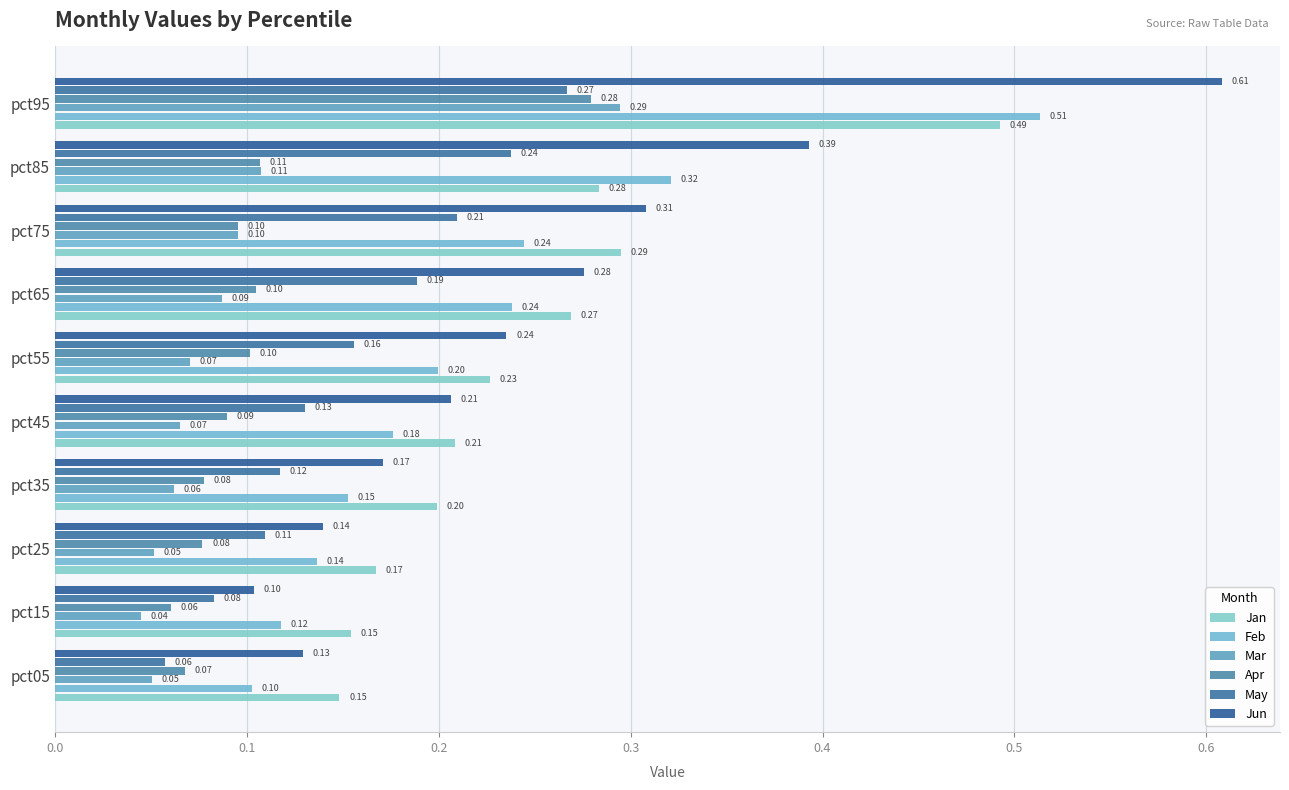

Which series has the widest spread of values?

Jun